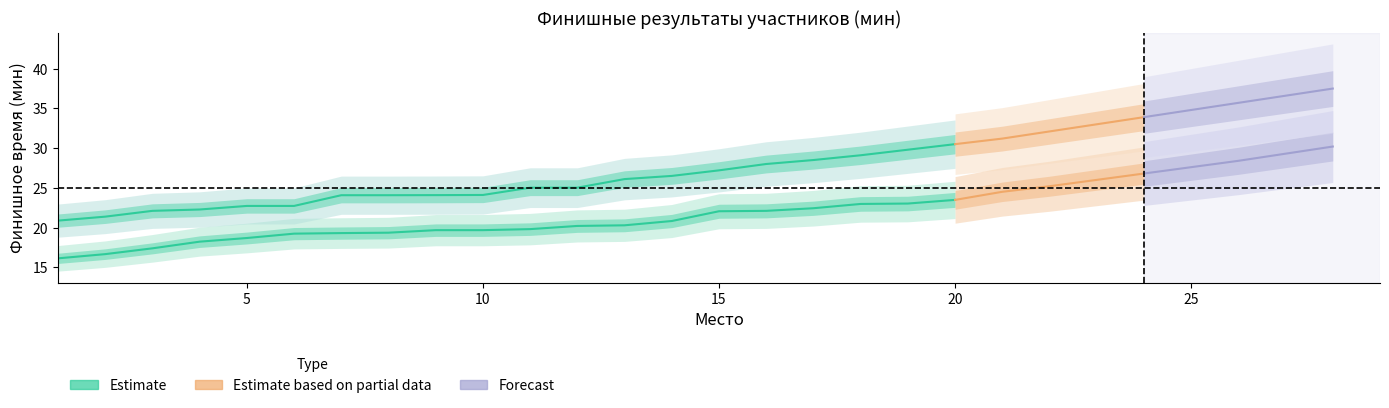

At which category is the sum across all series the highest?

20